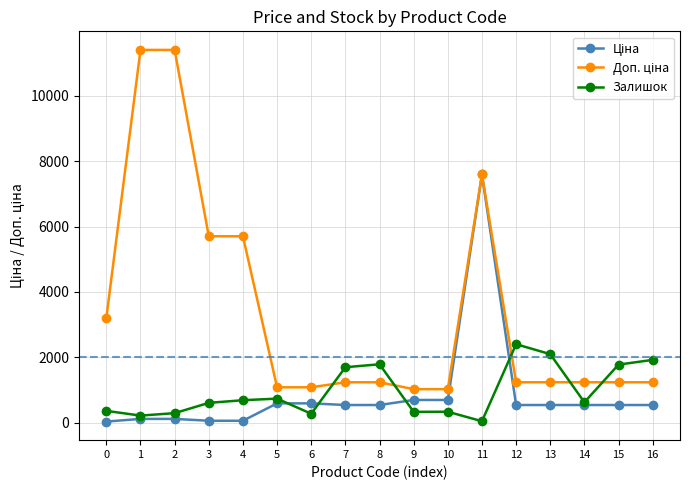

Between 8 and 10, which series saw the biggest shift?

Залишок